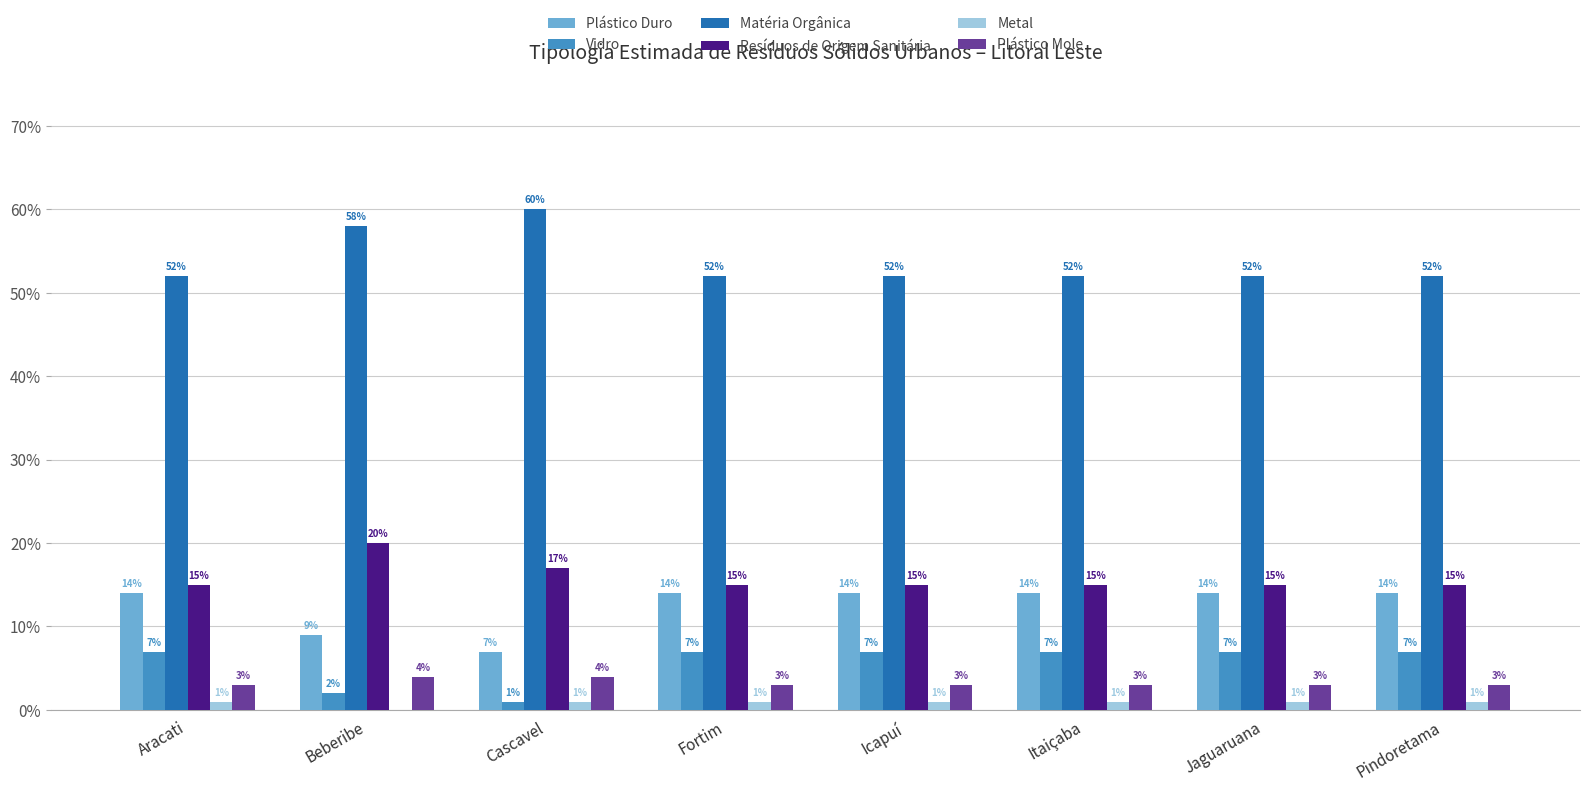

Which has a higher value, Icapuí or Itaiçaba?

Icapuí